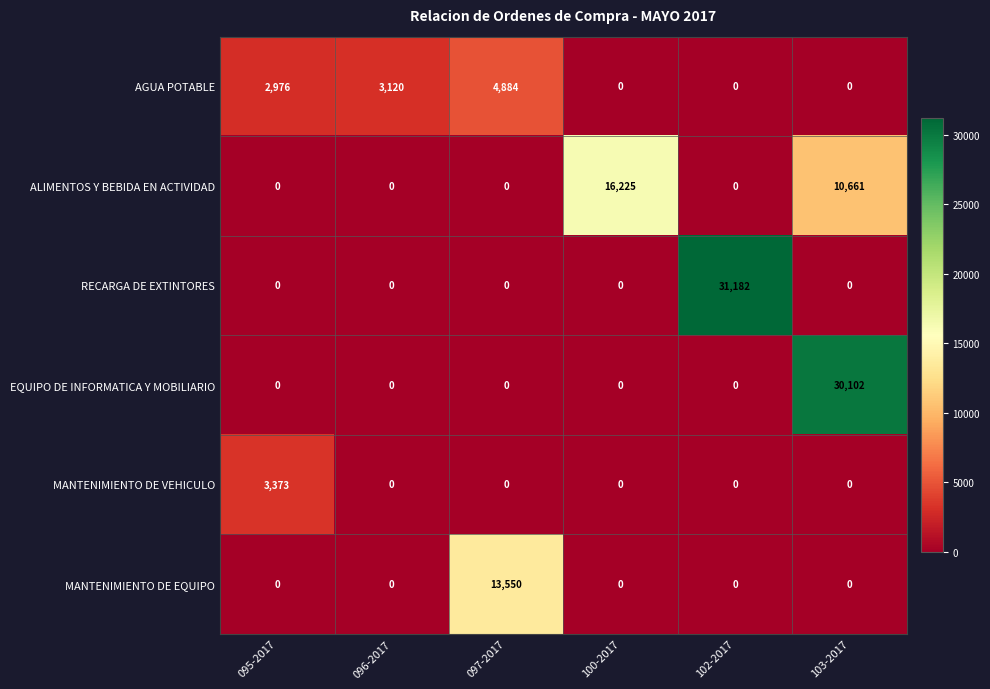

How many data points does each series have?

6